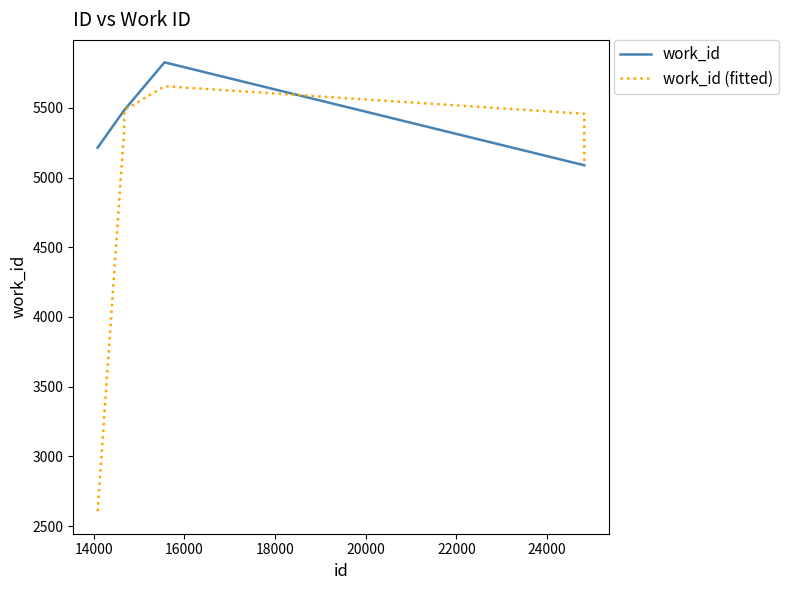

Which series has the largest total across all categories?

work_id